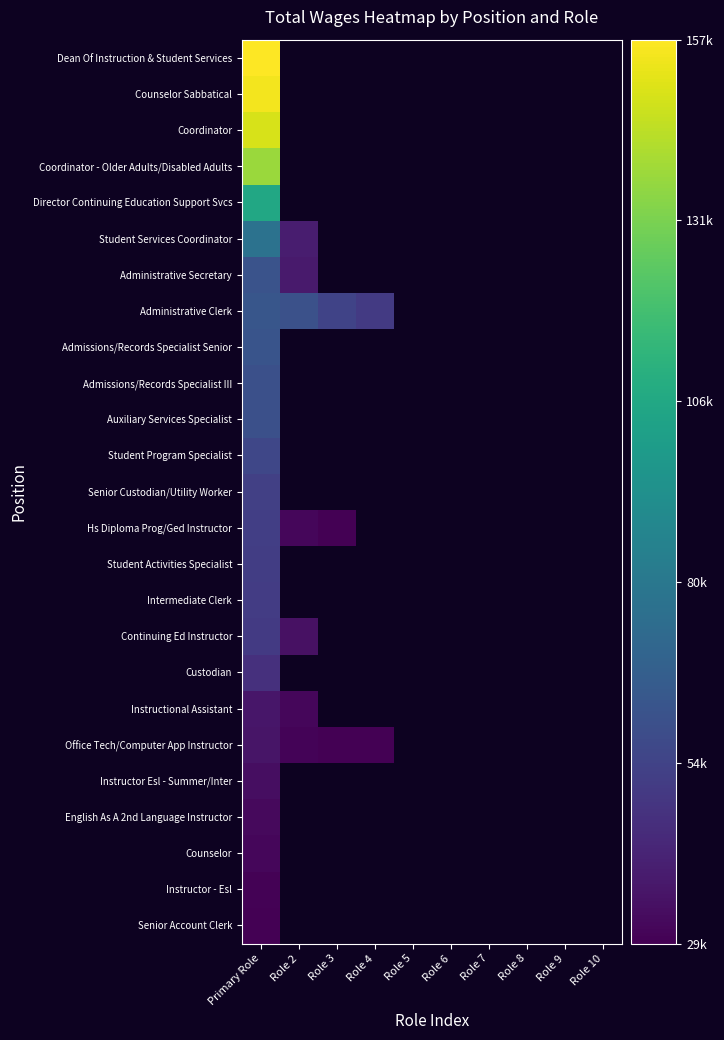

At which label does Office Tech/Computer App Instructor reach its peak?

Primary Role